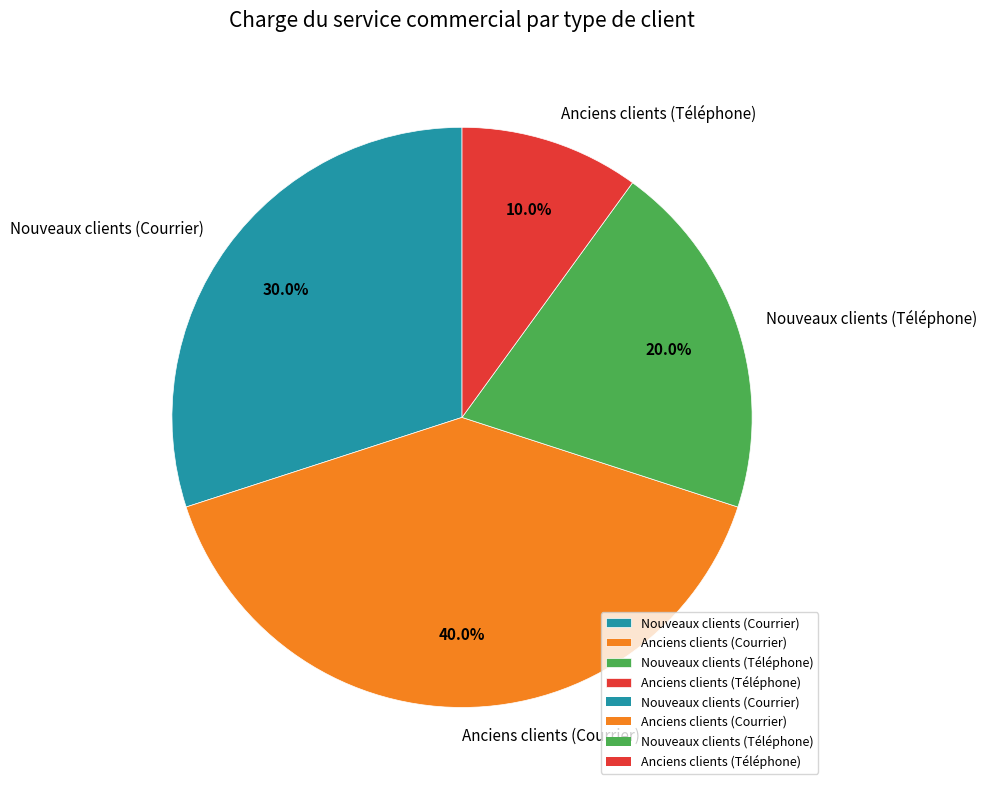

Is it true that Nouveaux clients (Téléphone) is 20% of the pie?

True